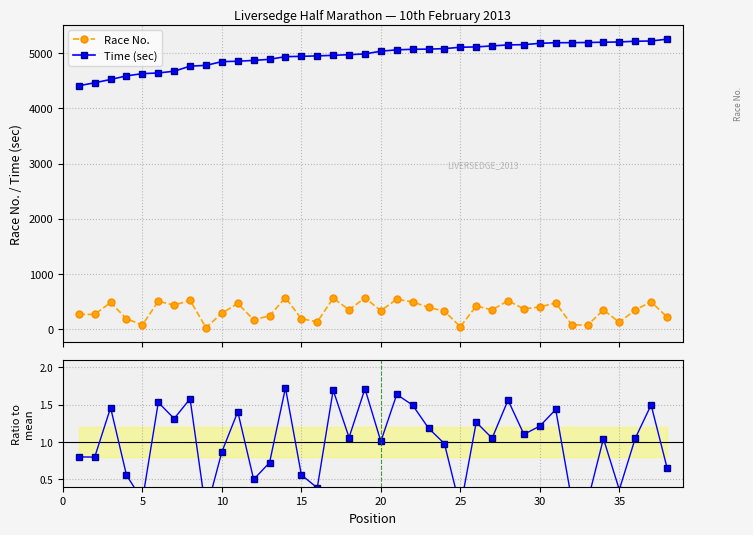

True or false: Time (sec) and Race No. cross at least once.

False